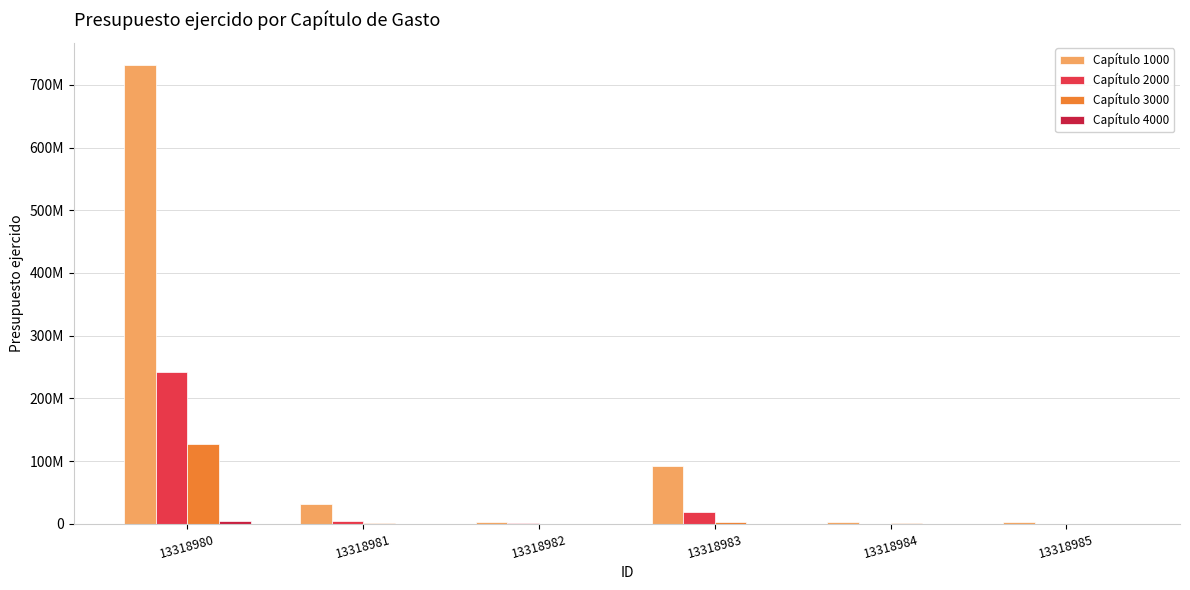

Reading right to left, what are all the values shown in this chart?

Capítulo 1000: 13318985=2592309.3	13318984=2167454.9	13318983=92590137.0	13318982=3402669.3	13318981=32100688.1	13318980=730825329.0
Capítulo 2000: 13318985=0.0	13318984=1380.0	13318983=19195342.7	13318982=500885.7	13318981=4506674.2	13318980=242095365.0
Capítulo 3000: 13318985=0.0	13318984=635789.7	13318983=2867527.8	13318982=127861.9	13318981=1186780.4	13318980=126495266.3
Capítulo 4000: 13318985=0.0	13318984=0.0	13318983=0.0	13318982=0.0	13318981=0.0	13318980=4106096.6